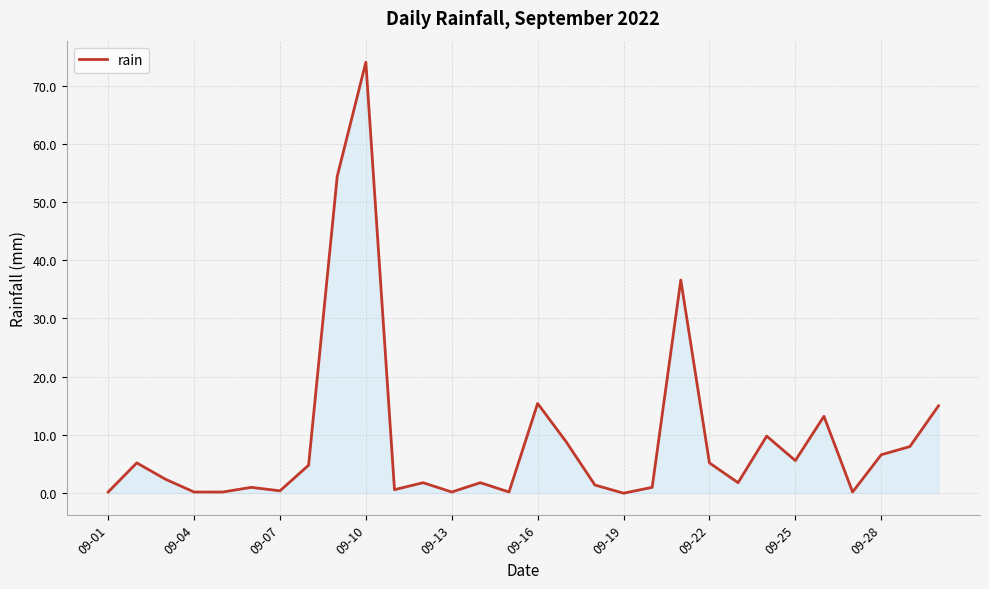

What is the difference between the maximum and minimum values?

74.0